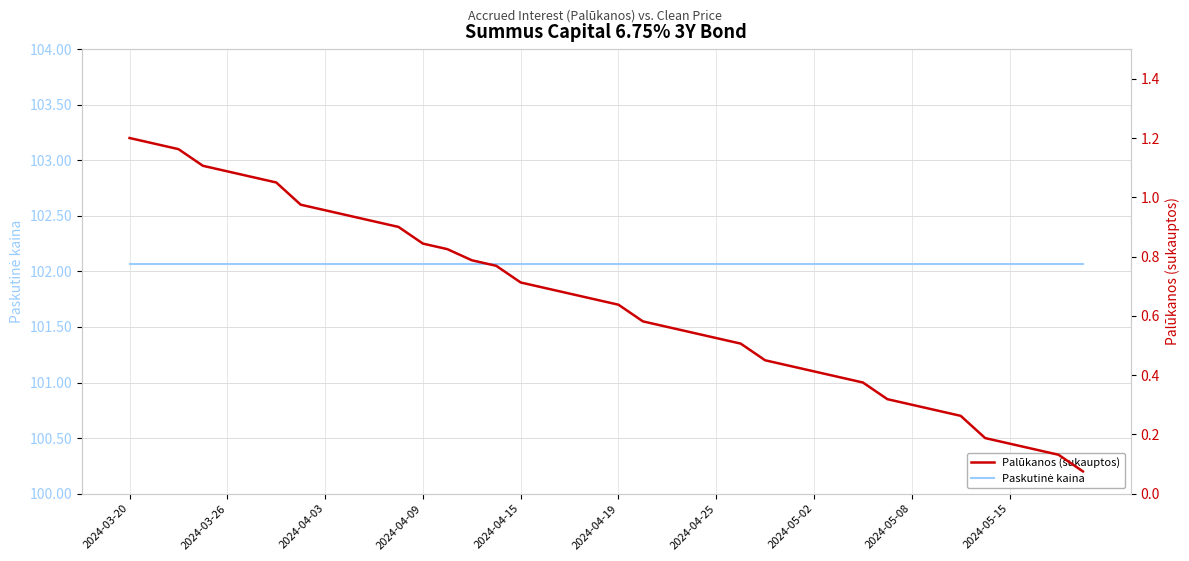

True or false: Palūkanos (sukauptos) and Paskutinė kaina intersect in this chart.

False